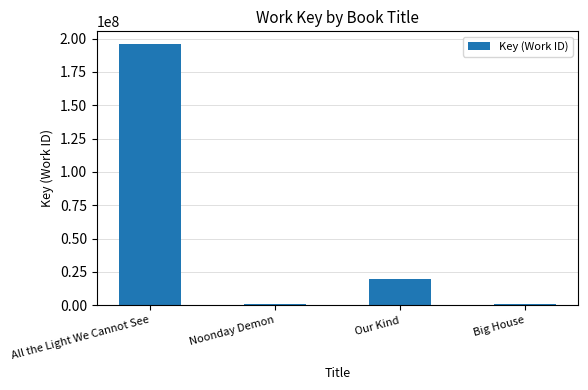

What is the difference between the second highest and second lowest values?

18068066